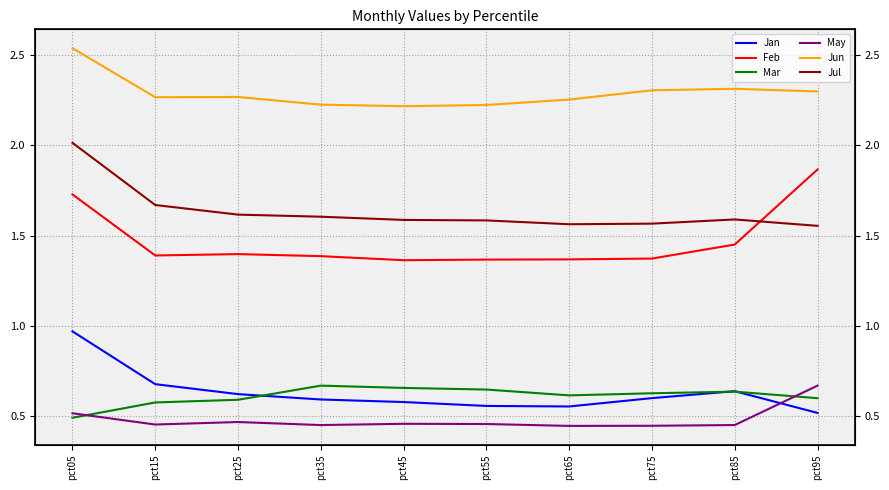

True or false: Jan and Jul cross at least once.

False